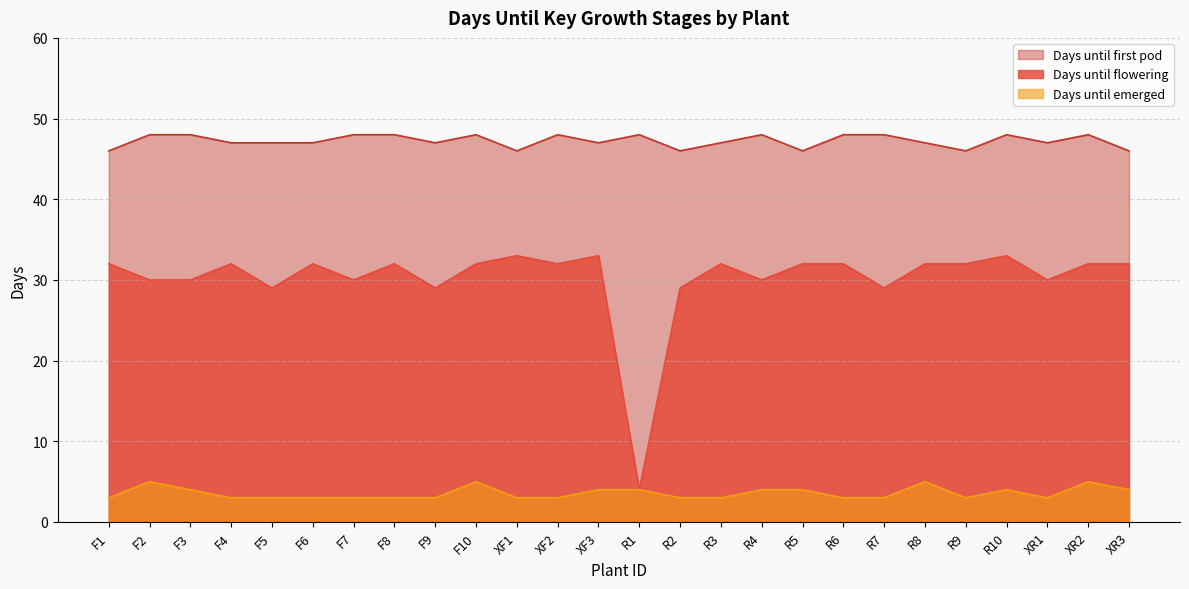

What is the label of the 7th point from the right?

R7